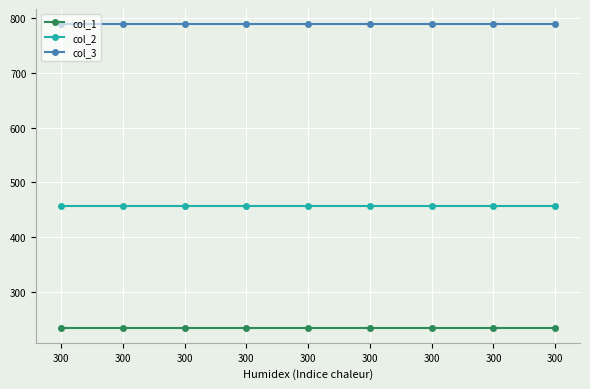

Is the value of col_1 at 300 greater than the value of col_3 at 300?

No